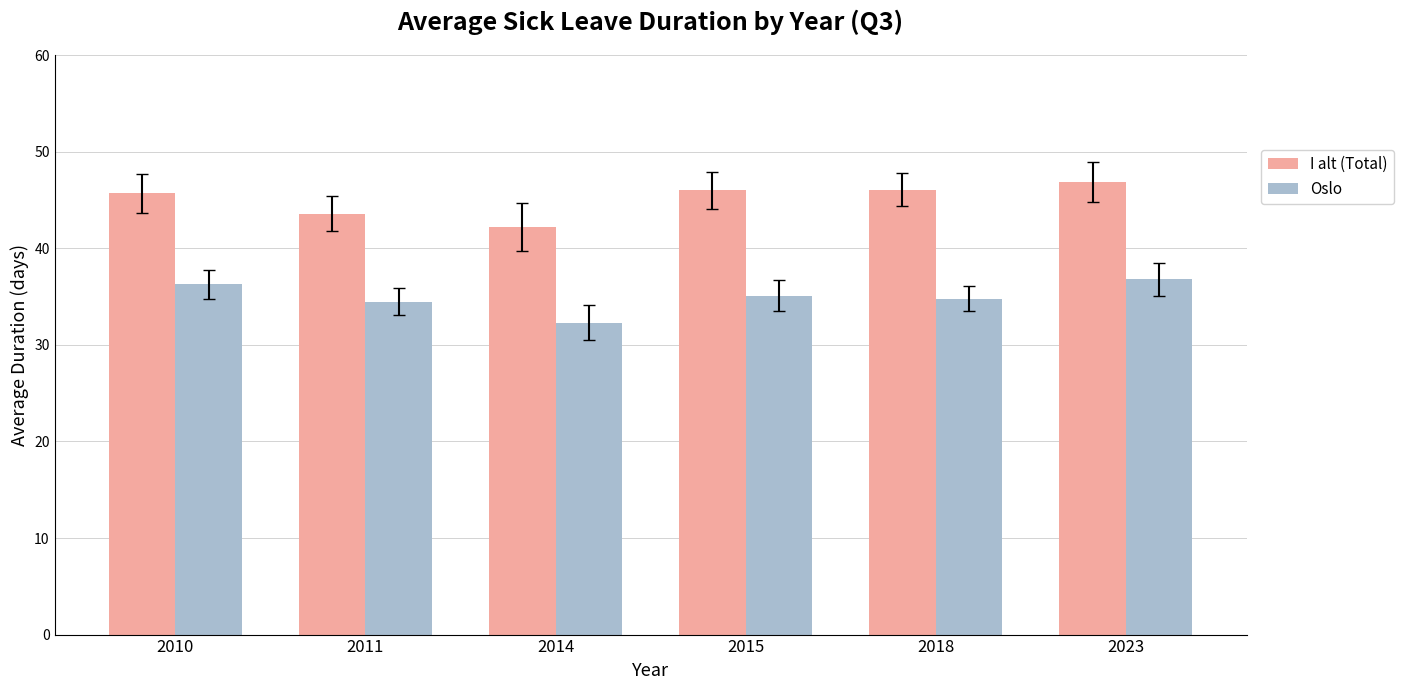

Which series has the largest total across all categories?

I alt (Total)